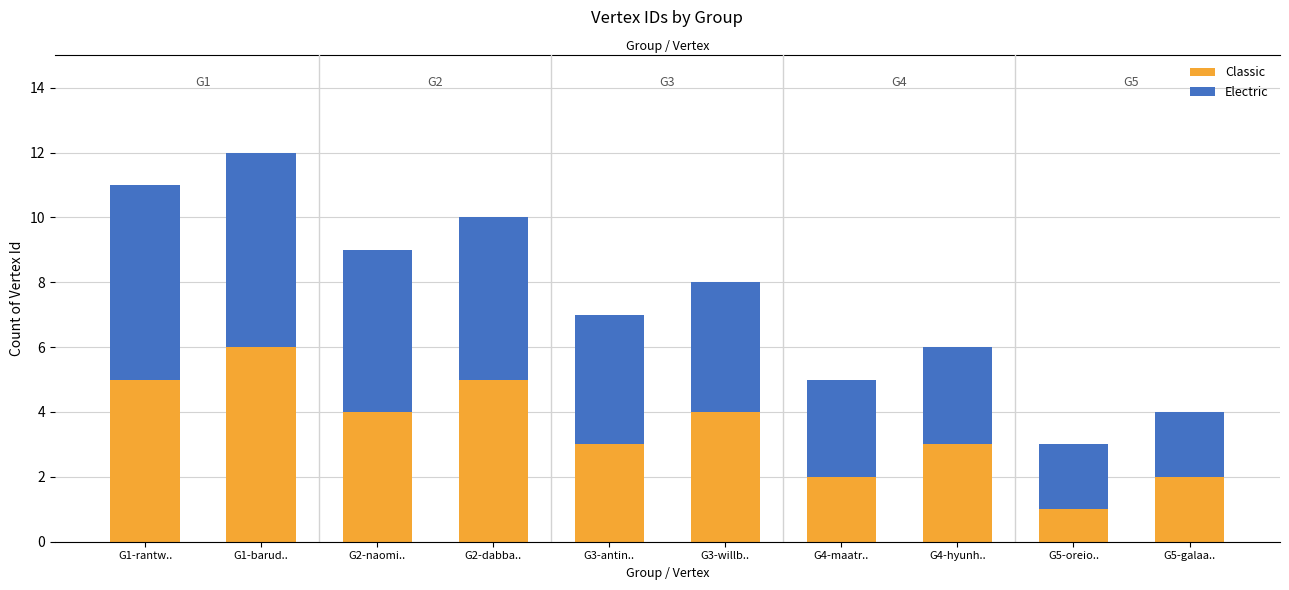

Count the number of data series in this chart.

2